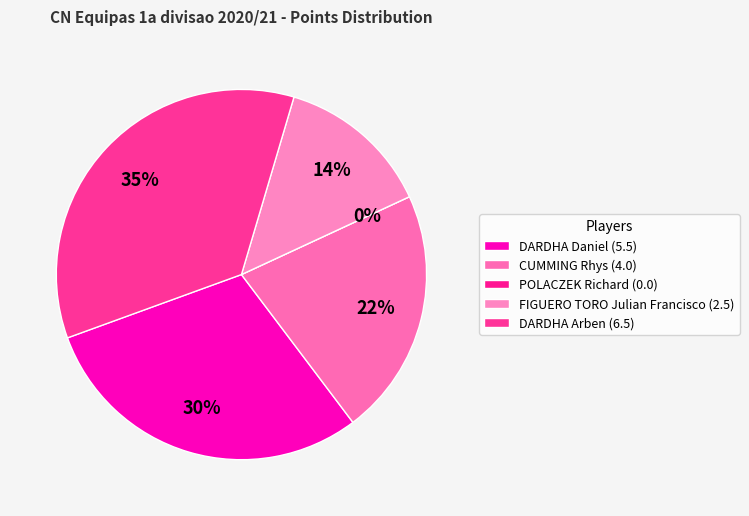

What portion of the pie excludes POLACZEK Richard?

100.0%